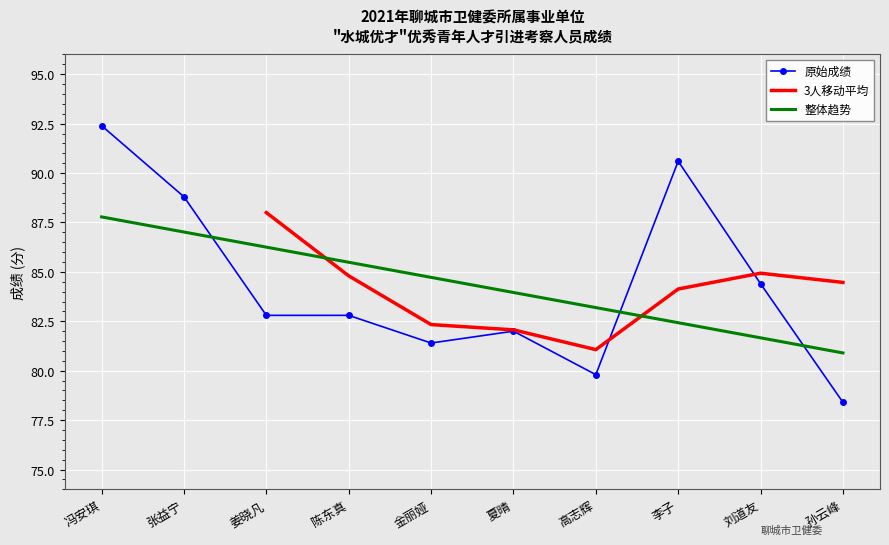

At which label is the value closest to 85?

刘道友